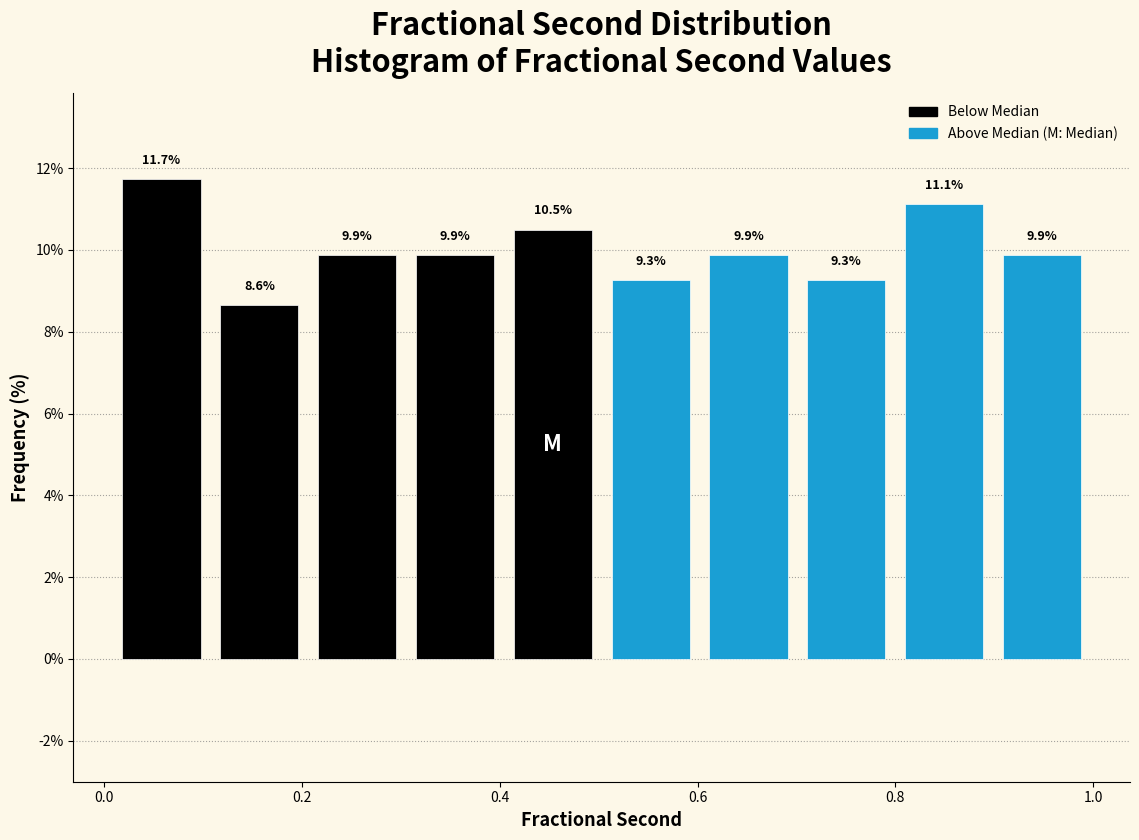

How tall is the bar that spans 0.3 to 0.4 on the x-axis? The bar edges are not printed on the chart, so give them approximately, as read against the axis.

9.9